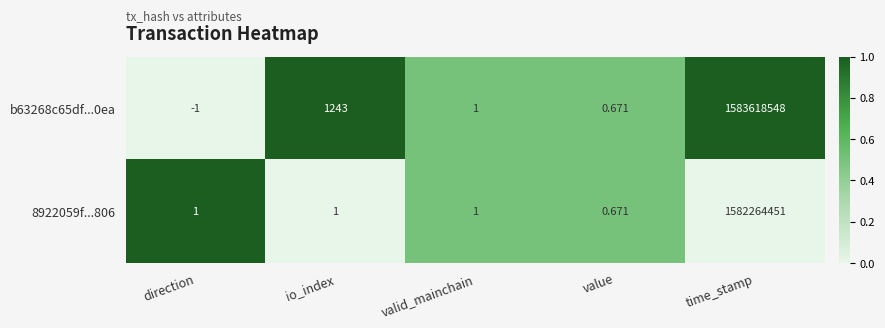

How many data points does each series have?

5